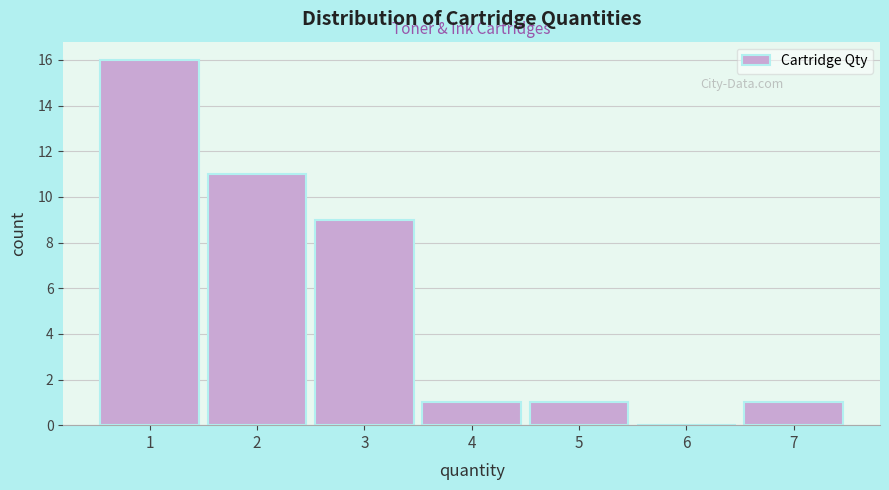

Reading left to right, transcribe this chart: for each bar, give the range it covers on the x-axis and its height. The values are not printed on the chart, so give them approximately, as read against the axis.

0.5 to 1.5: 16
1.5 to 2.5: 11
2.5 to 3.5: 9
3.5 to 4.5: 1
4.5 to 5.5: 1
5.5 to 6.5: 0
6.5 to 7.5: 1